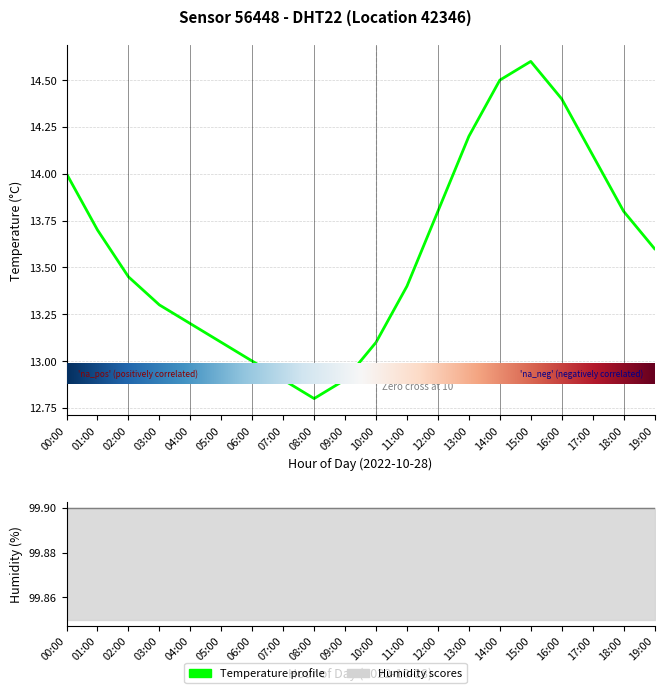

How many data points are less than 13?

3